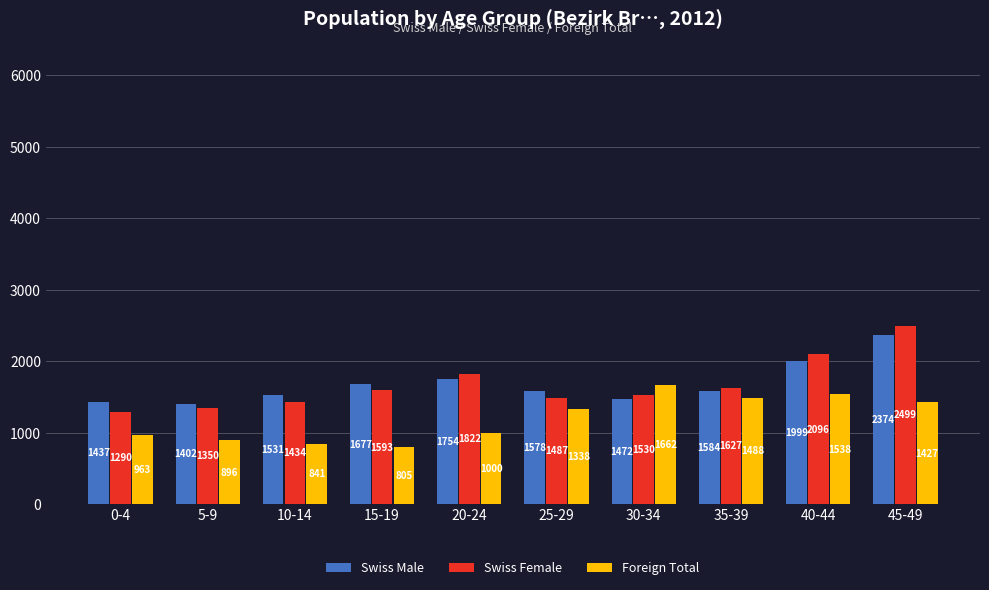

What position from the left is 10-14?

3